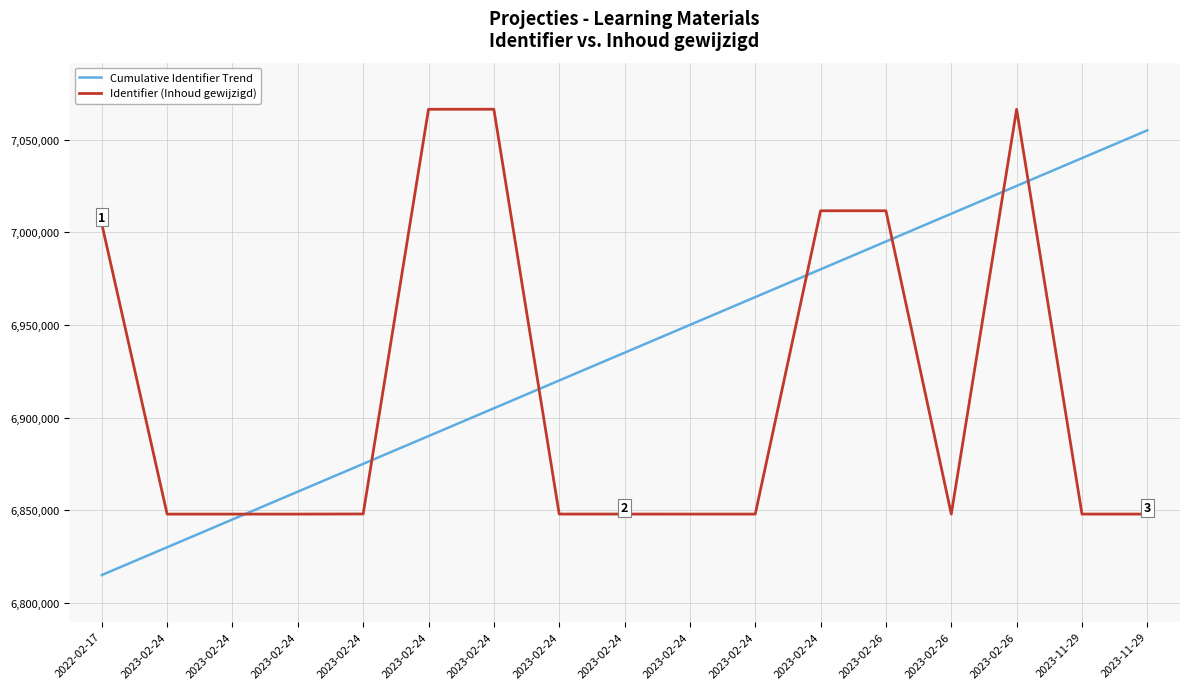

True or false: Cumulative Identifier Trend has a value of 12071182 at 2023-02-26.

False